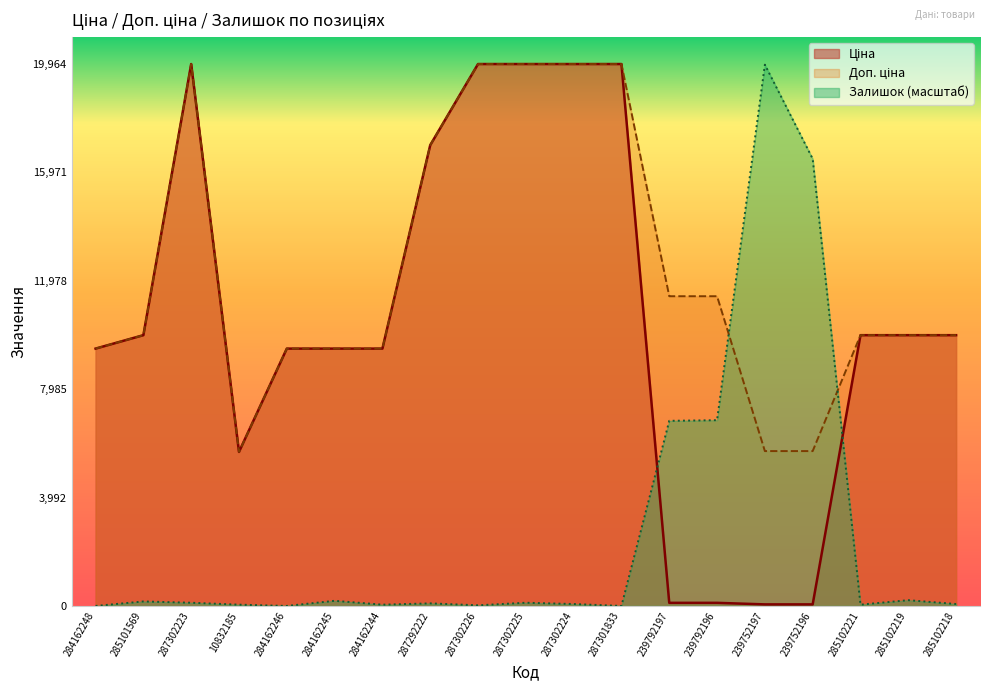

At which category does the chart reach its minimum across all series?

284162248